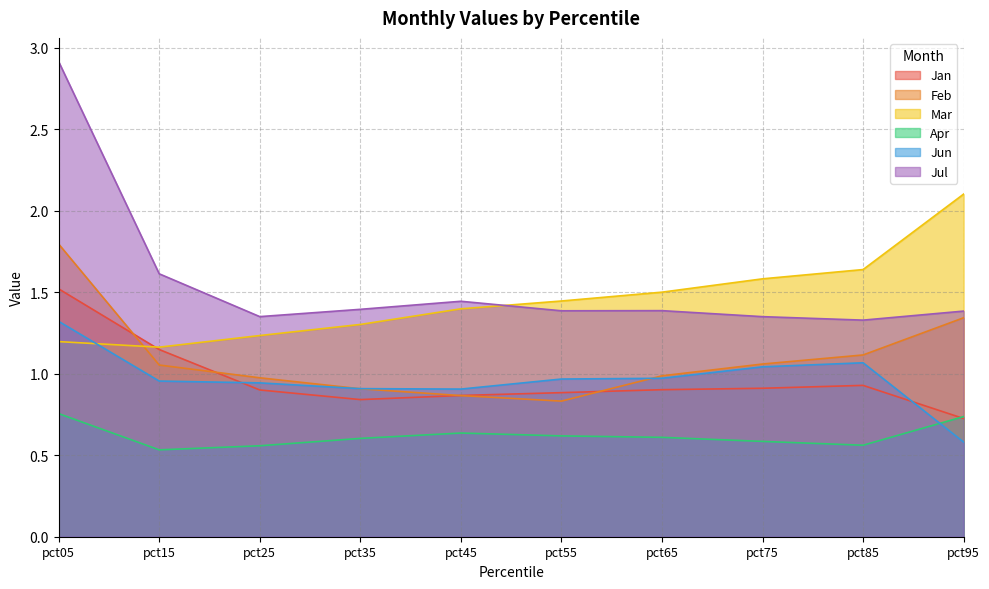

At which category does the chart reach its peak across all series?

pct05